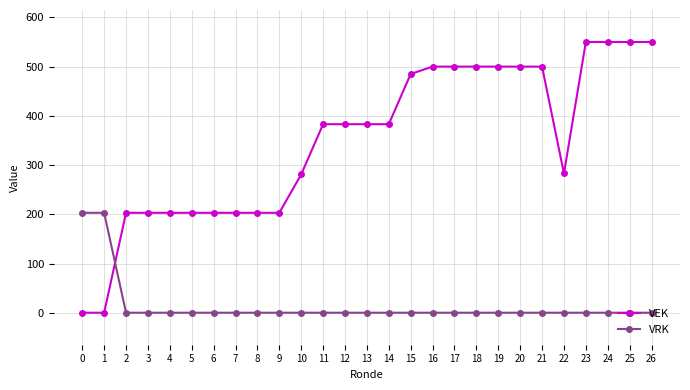

What is the value of the VEK point at the 21st from the left?

500